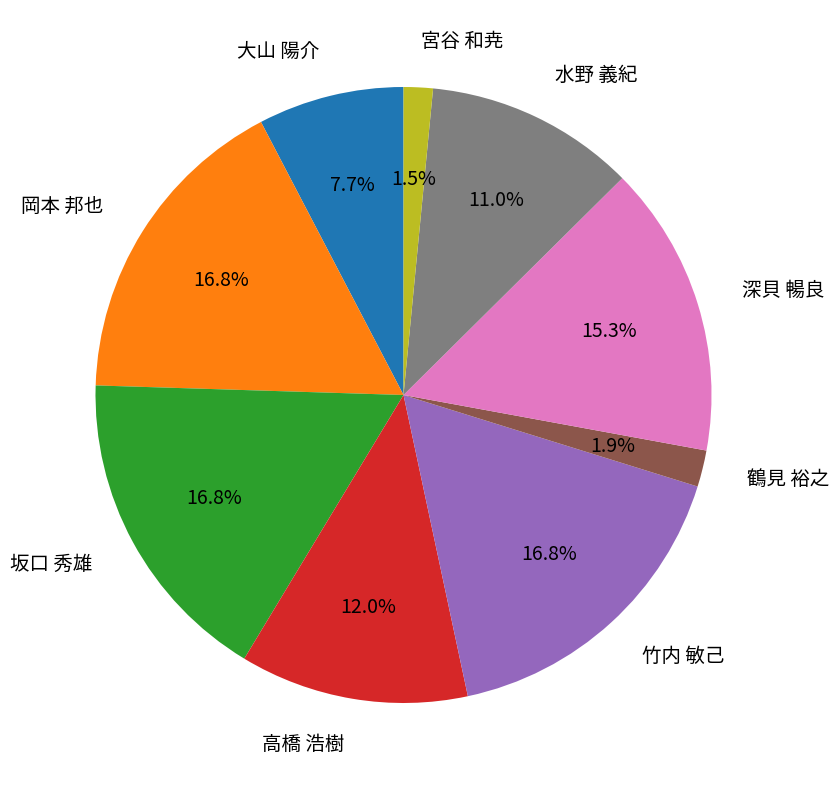

How much of the chart is everything except 大山 陽介?

92.3%